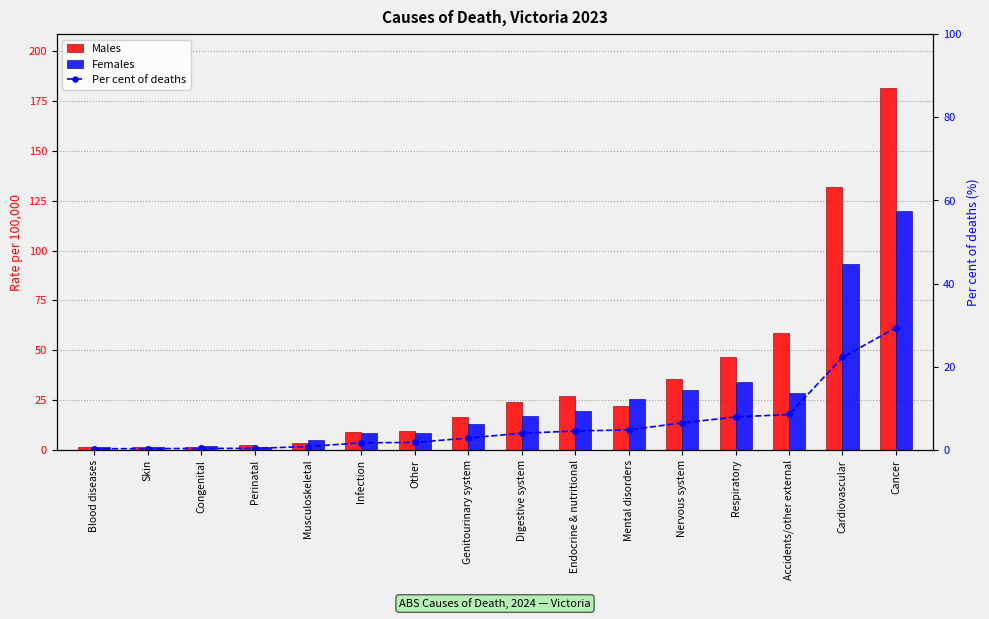

What is the spread (max minus min) of values at Genitourinary system?

13.7